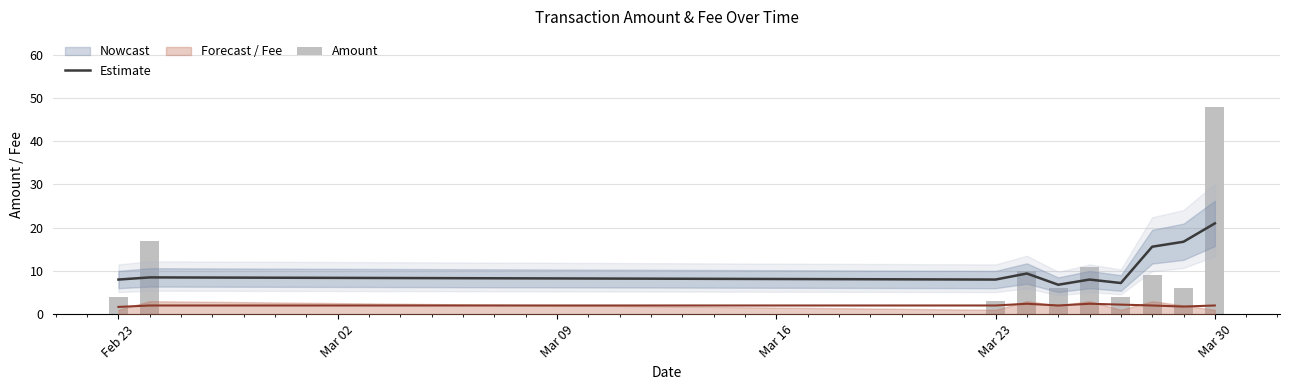

What is the value of the Amount bar at the 4th from the left?

10.0